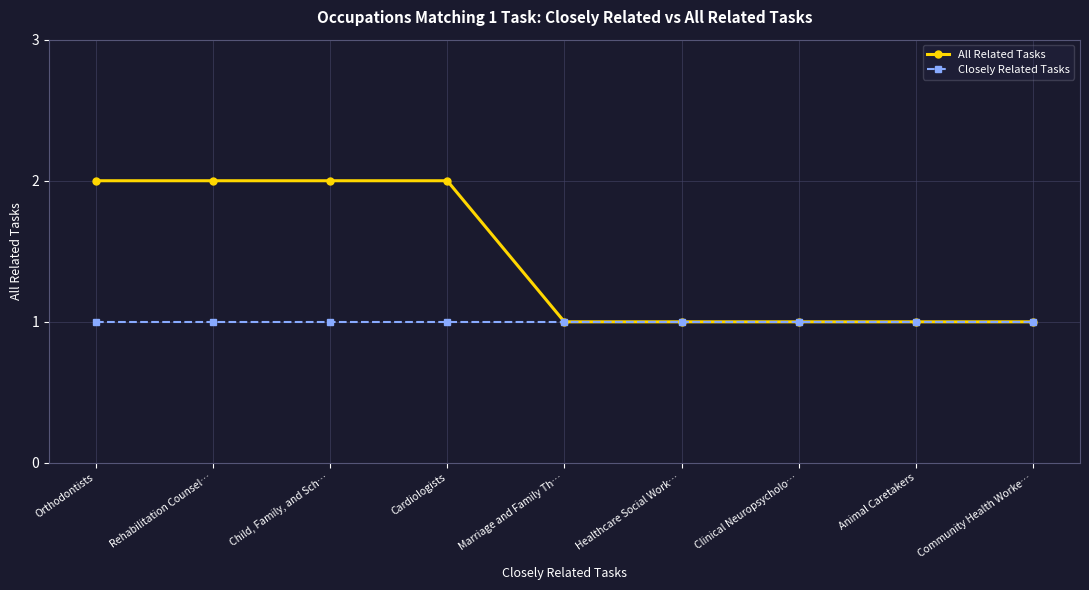

The value of Closely Related Tasks at Clinical Neuropsycholo… is 1. True or false?

True